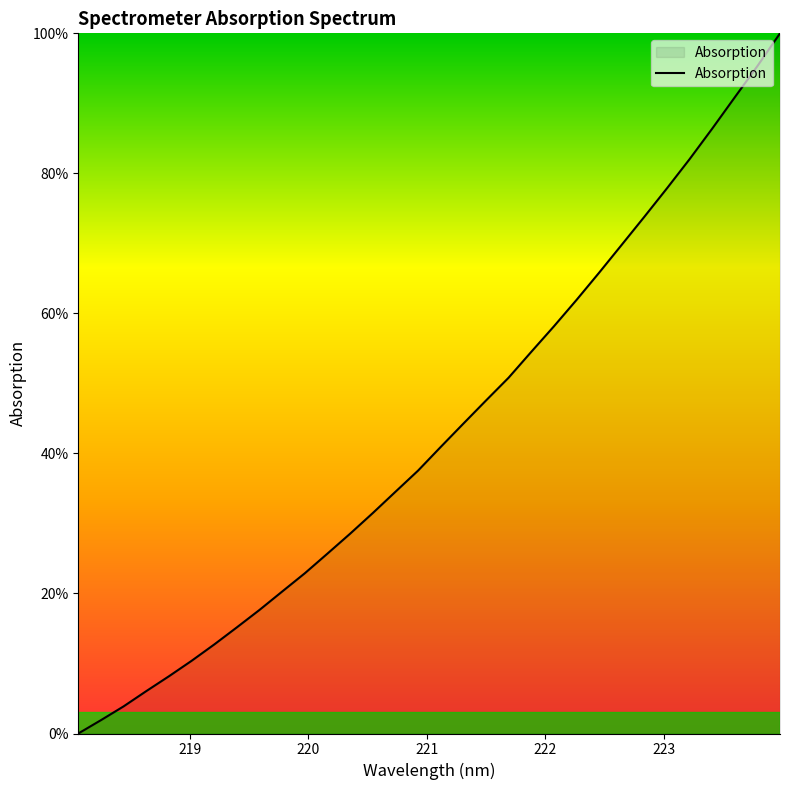

What is the difference between the maximum and minimum values?

100.0